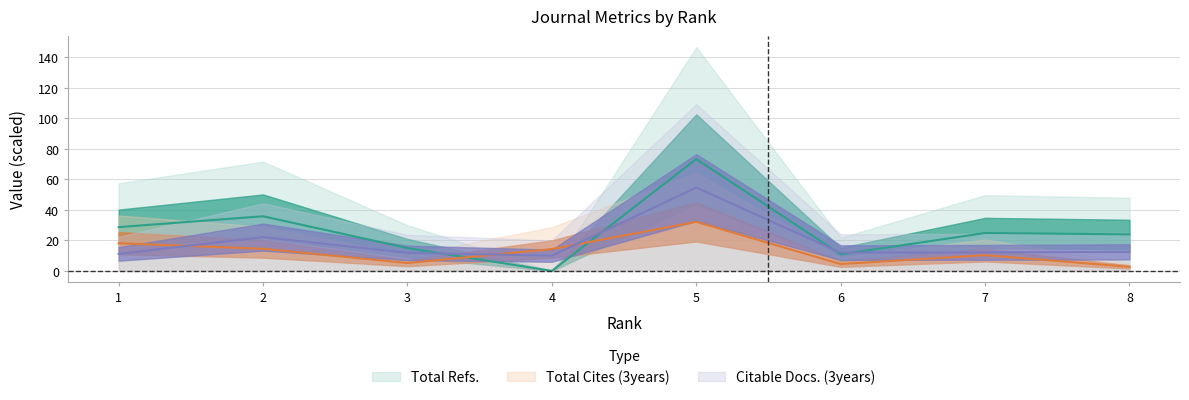

Rank the series by their average value, from highest to lowest.

Total Refs., Citable Docs. (3years), Total Cites (3years)